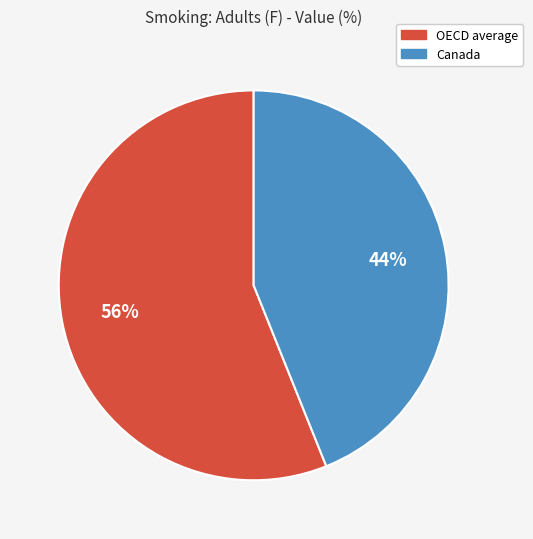

Rank the categories by value from lowest to highest.

Canada, OECD average